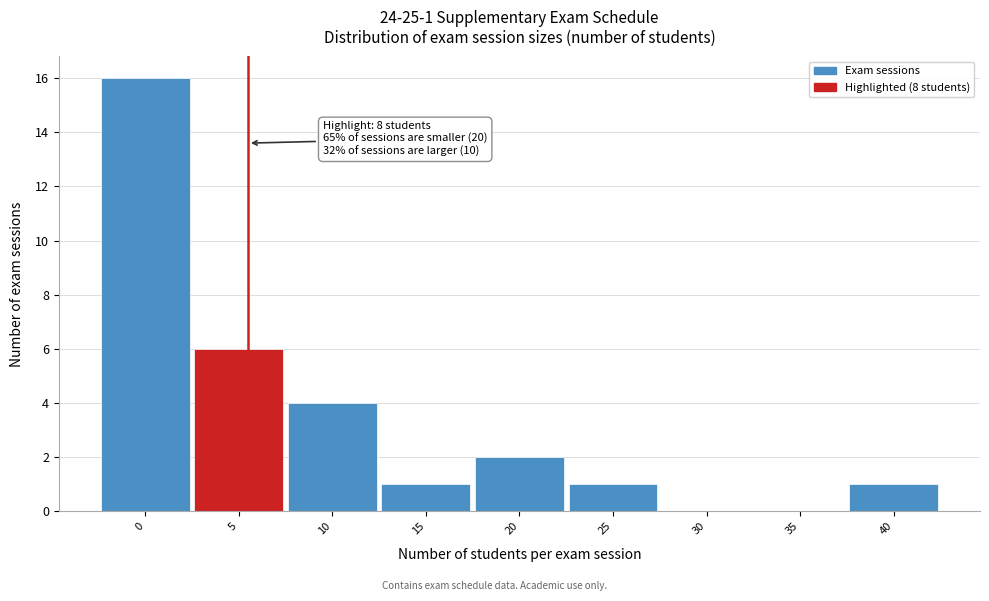

Reading right to left, list all the values displayed in this chart.

40=1	35=0	30=0	25=1	20=2	15=1	10=4	5=6	0=16